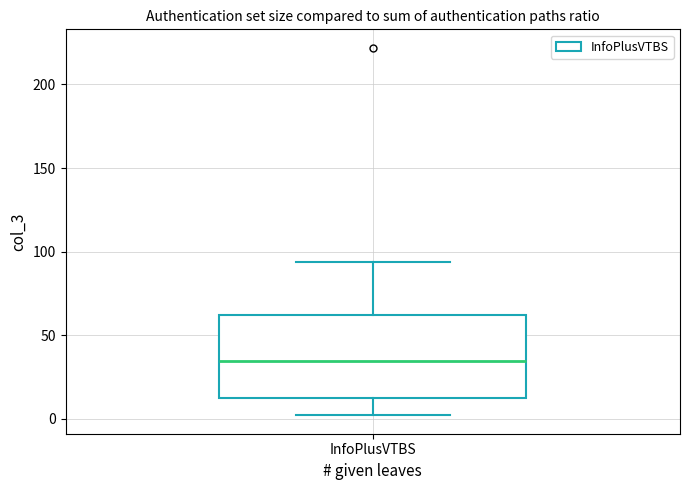

Where does the lower whisker of the box for InfoPlusVTBS end on the y-axis? The values are not printed on the chart, so give them approximately, as read against the axis.

0